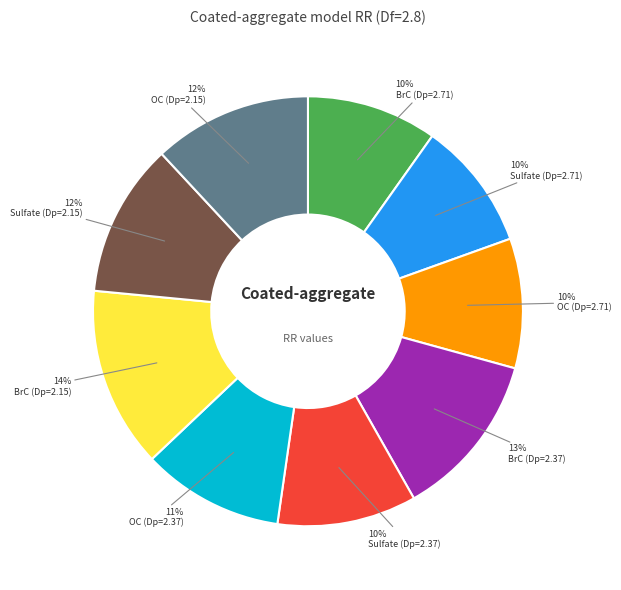

To the nearest percent, what is the average slice percentage?

11%